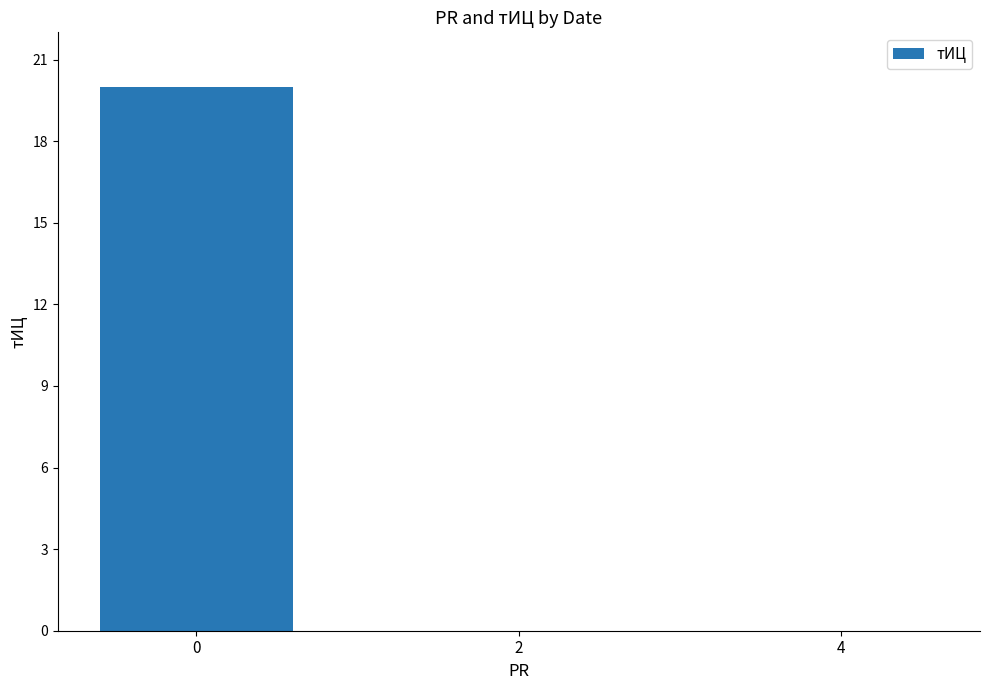

Reading left to right, extract all data points from this chart.

0=20	2=0	4=0